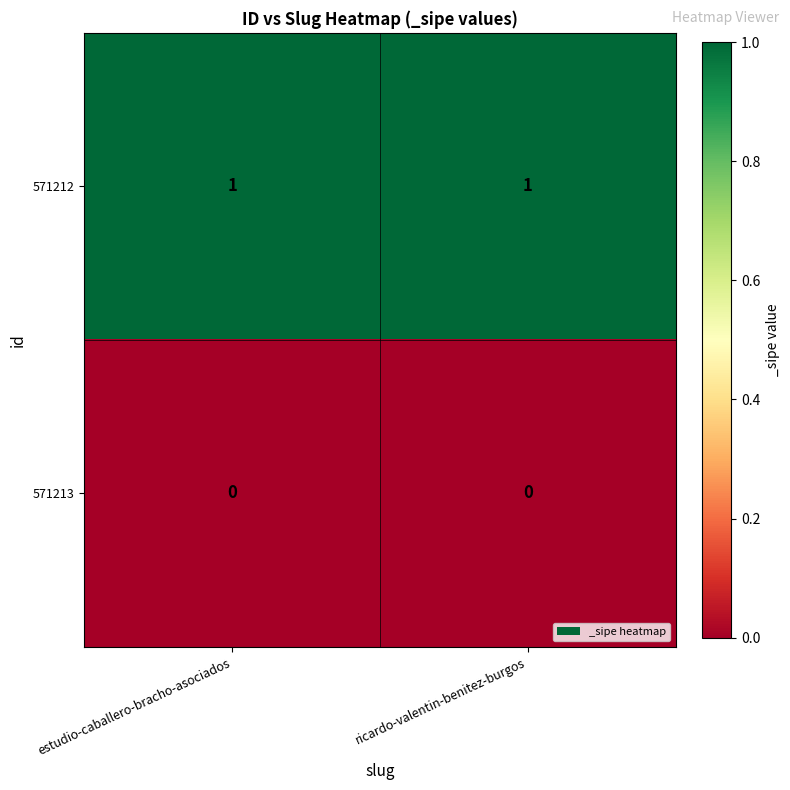

List the series in order of their overall mean, highest first.

571212, 571213